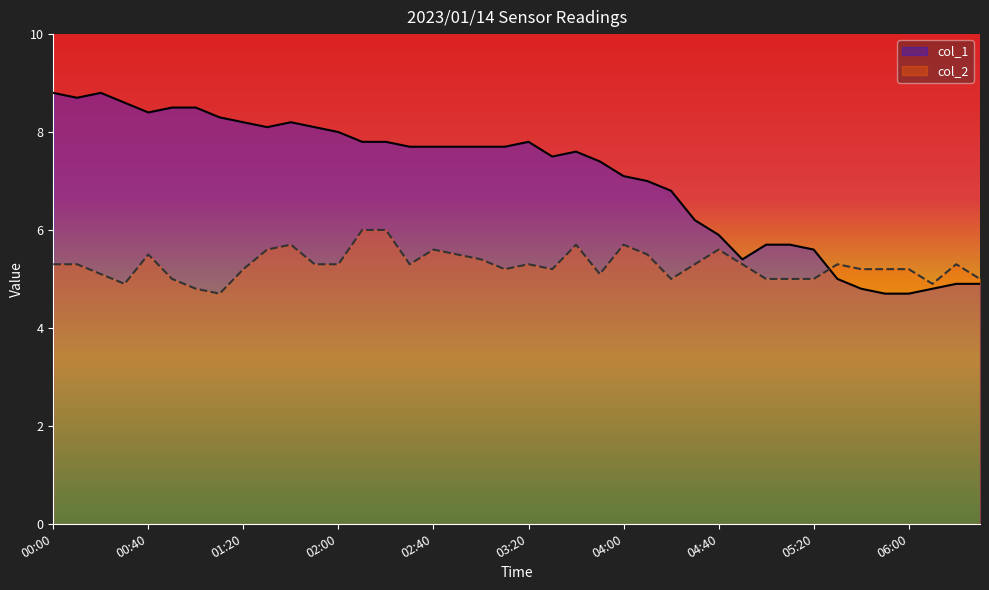

How many categories are shown in the chart?

40